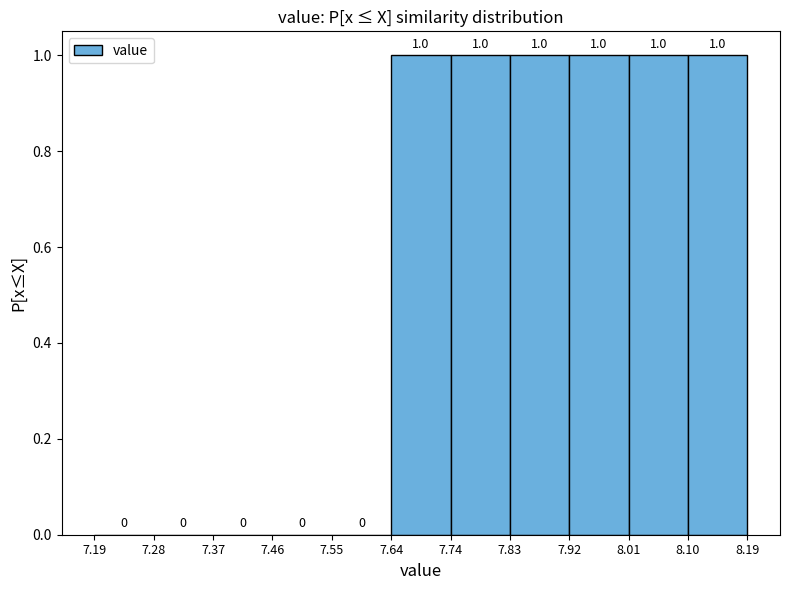

Reading left to right, transcribe this chart: for each bar, give the range it covers on the x-axis and its height.

7.19 to 7.28: 0.0
7.28 to 7.37: 0.0
7.37 to 7.46: 0.0
7.46 to 7.55: 0.0
7.55 to 7.64: 0.0
7.64 to 7.74: 1.0
7.74 to 7.83: 1.0
7.83 to 7.92: 1.0
7.92 to 8.01: 1.0
8.01 to 8.10: 1.0
8.10 to 8.19: 1.0